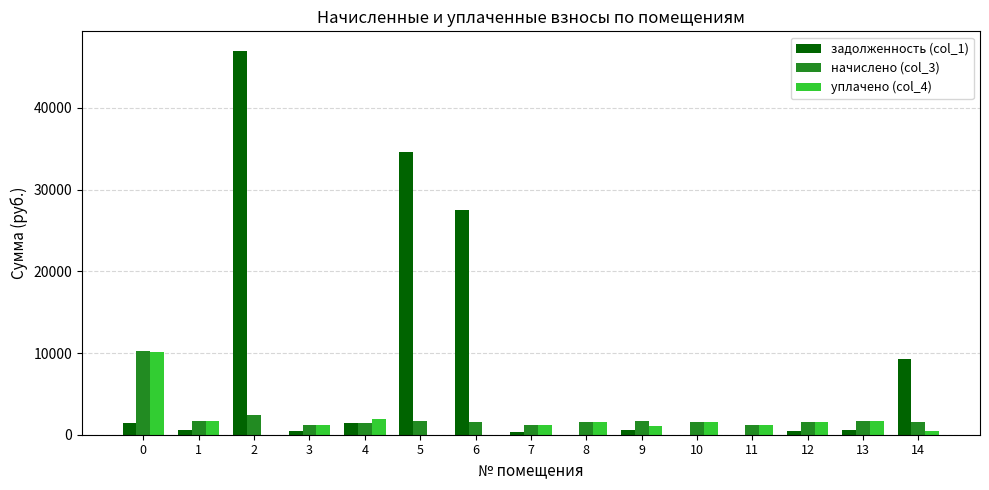

True or false: уплачено (col_4) has a value of 1651.8 at 13.

True